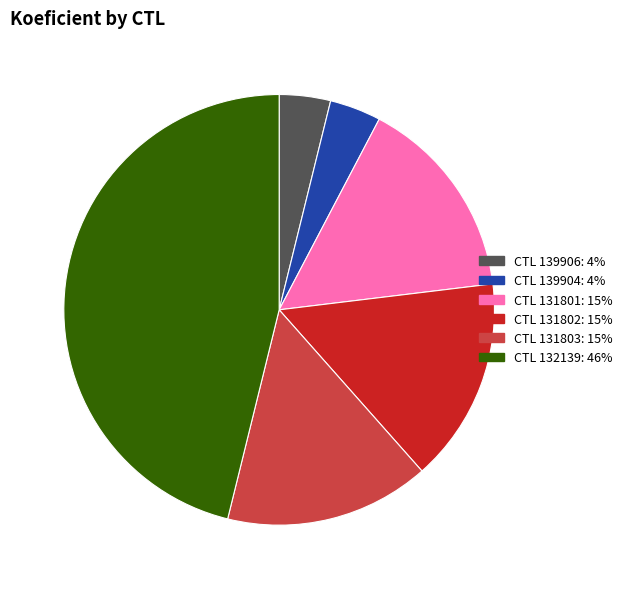

Approximately how many times larger is the value at CTL 131802: 15% compared to CTL 131801: 15%?

1.0